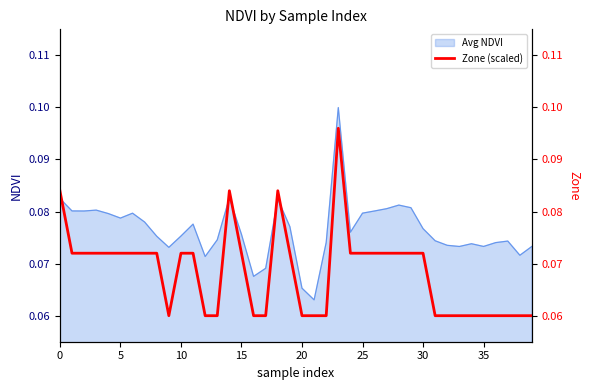

True or false: the data has more than 1 interior local peaks.

True